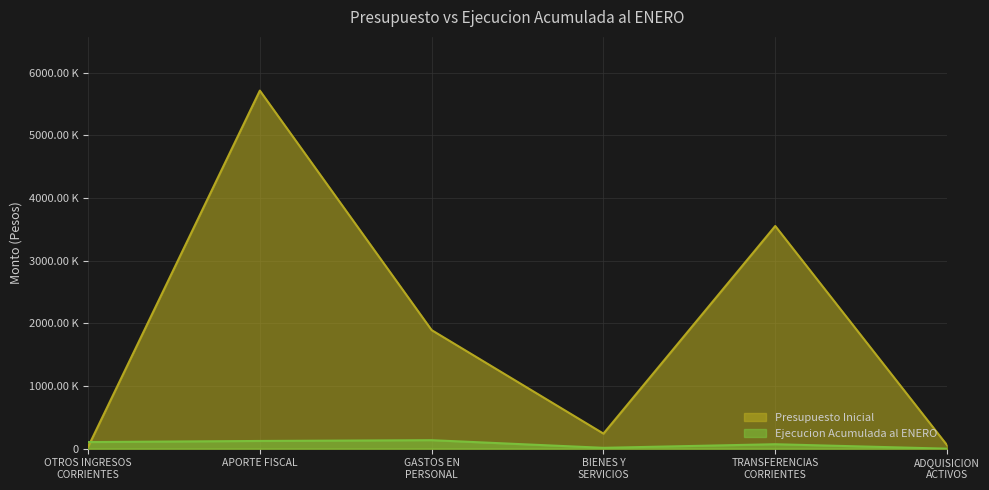

Is the value of Presupuesto Inicial at TRANSFERENCIAS
CORRIENTES greater than the value of Ejecucion Acumulada al ENERO at TRANSFERENCIAS
CORRIENTES?

Yes